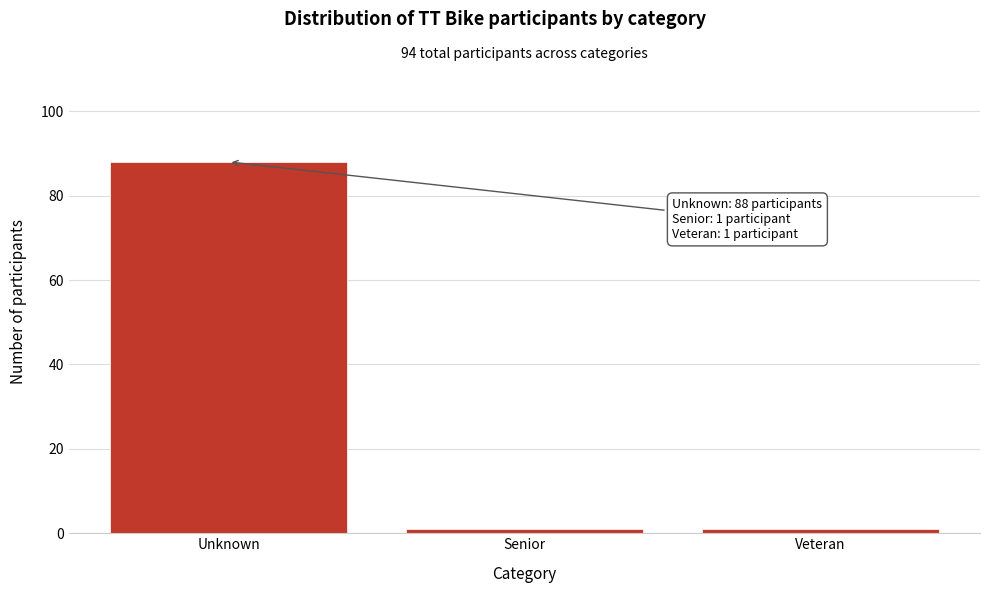

Reading right to left, transcribe all the data shown in this chart.

1	1	88